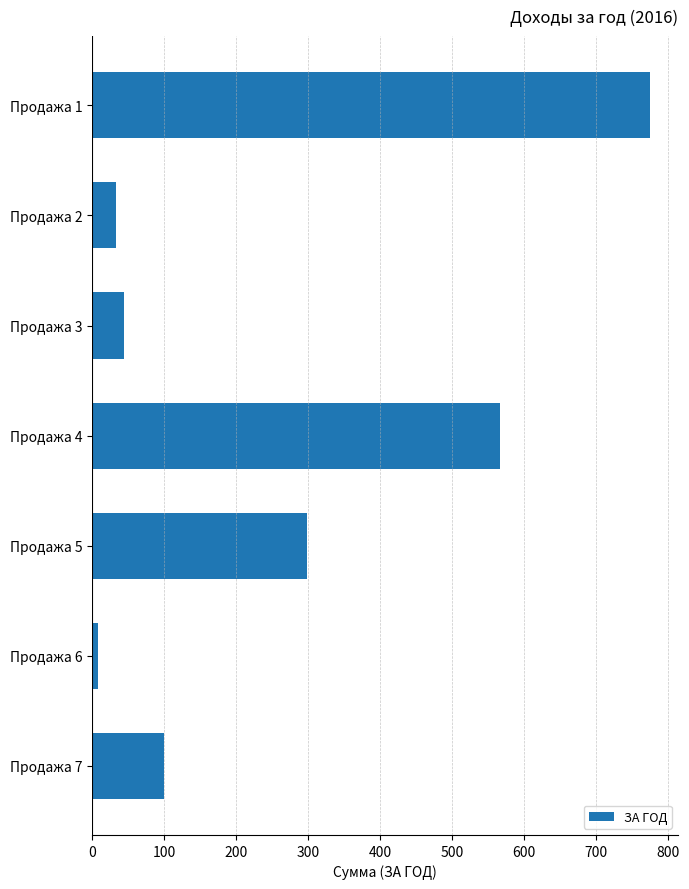

What is the change in value from Продажа 5 to Продажа 7?

-199